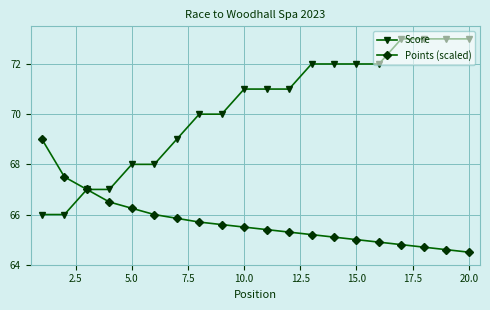

List the series in order of their peak value, lowest first.

Points (scaled), Score